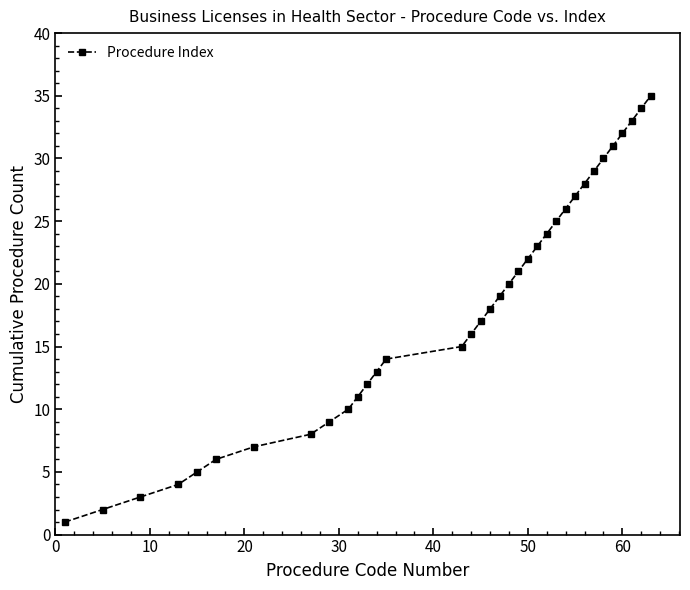

True or false: there are more than 0 points higher than both neighbors.

False